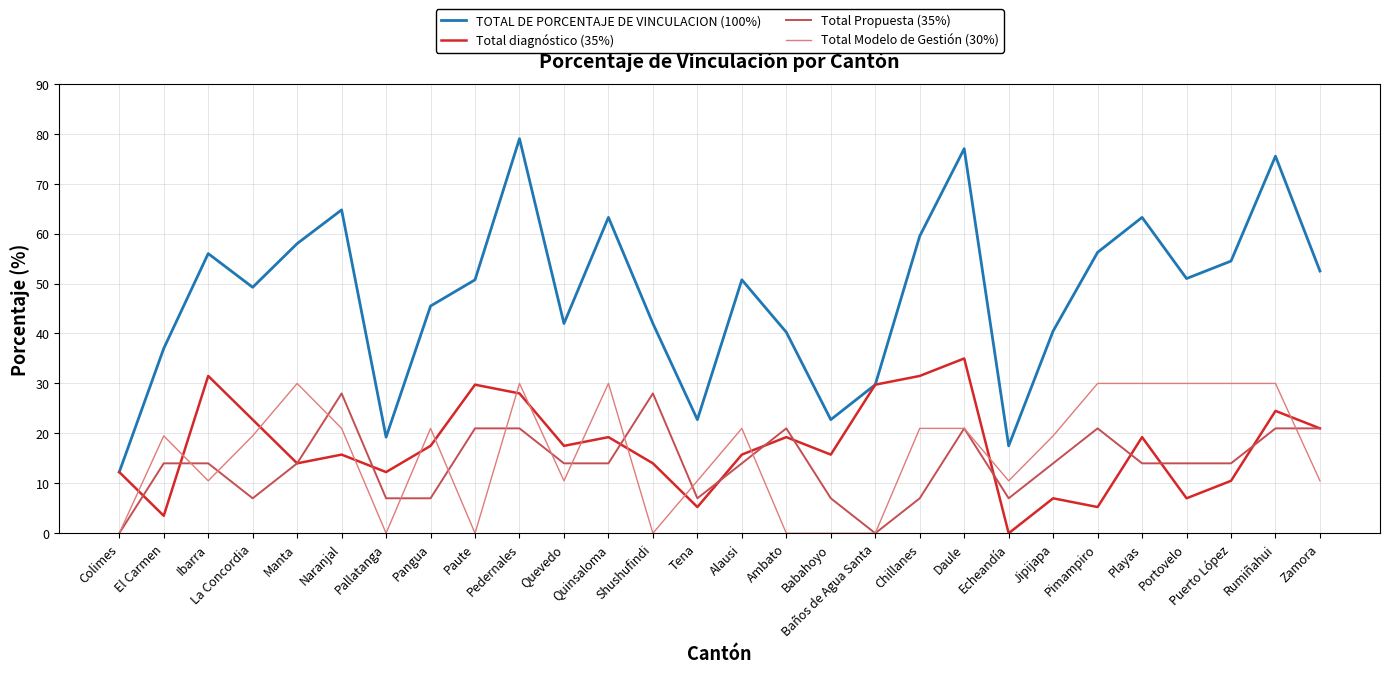

What position from the left is Daule?

20